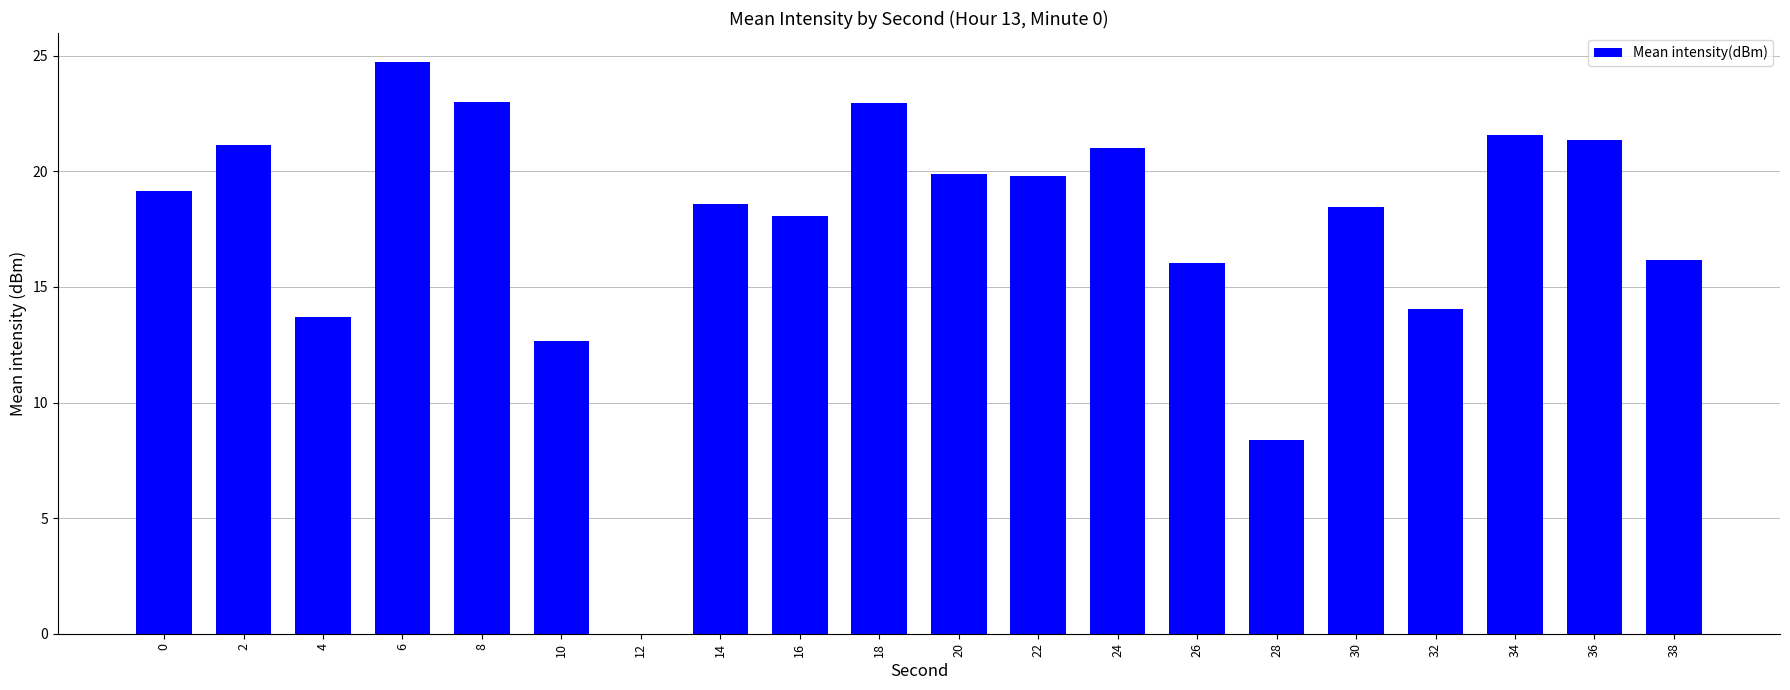

The value at 4 is 13.7. True or false?

True